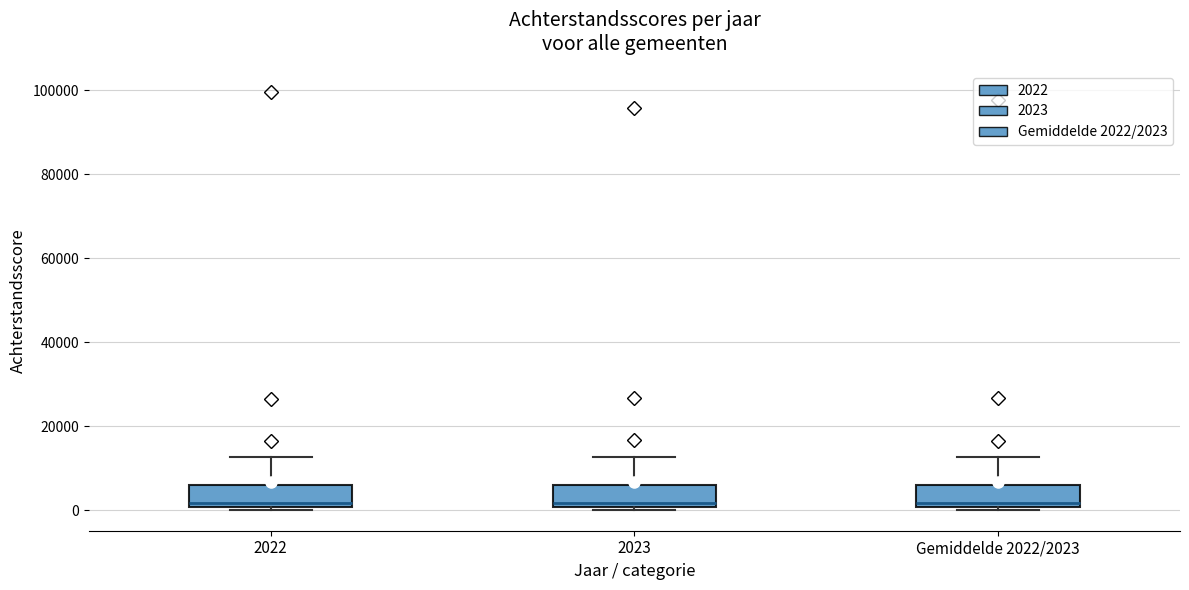

Reading left to right, read every box against the y-axis: the position of its median line, the range the box covers, and the ends of its whiskers. The values are not printed on the chart, so give them approximately, as read against the axis.

2022: median 2000, box 0 to 6000, whiskers 0 (just below the box's lower edge) to 12000
2023: median 2000, box 0 to 6000, whiskers 0 (just below the box's lower edge) to 12000
Gemiddelde 2022/2023: median 2000, box 0 to 6000, whiskers 0 (just below the box's lower edge) to 12000